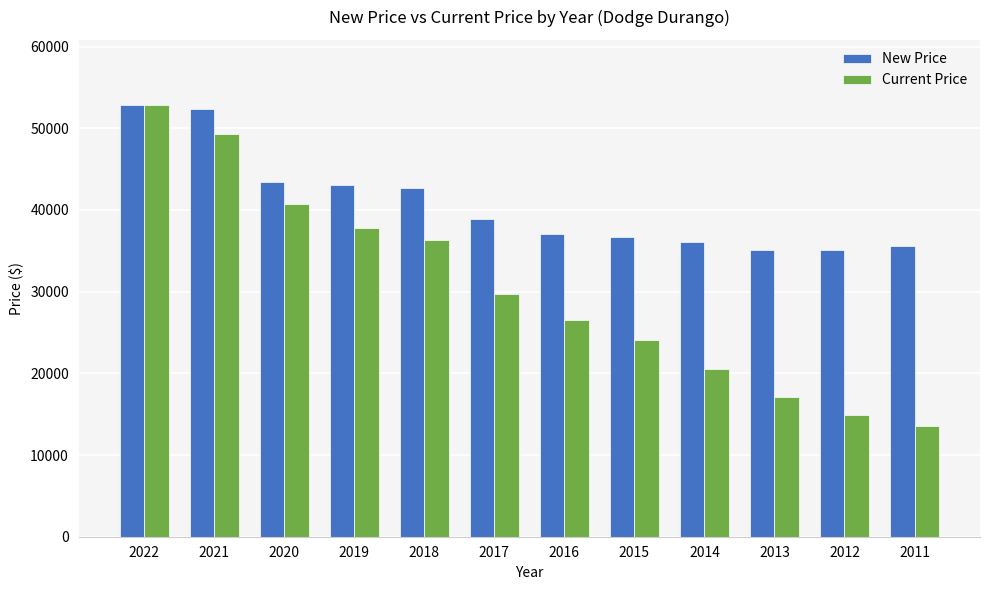

The value of Current Price at 2015 is 24021. True or false?

True